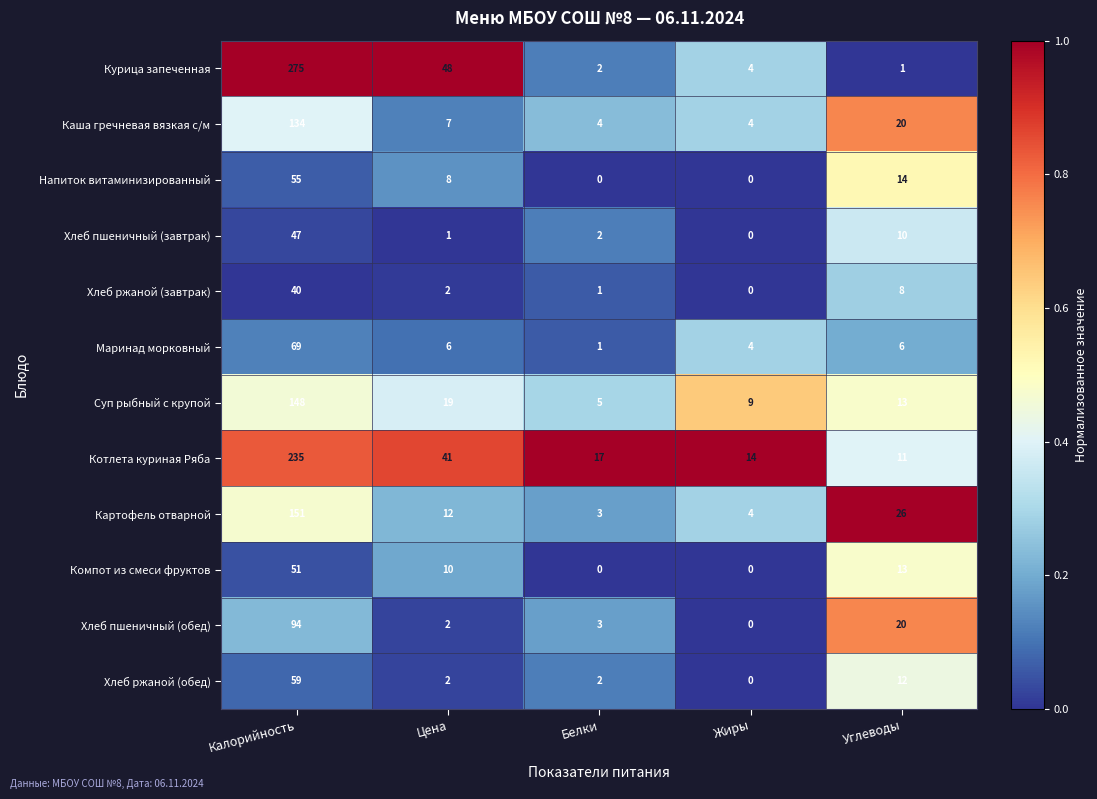

At which category is the sum across all series the highest?

Калорийность